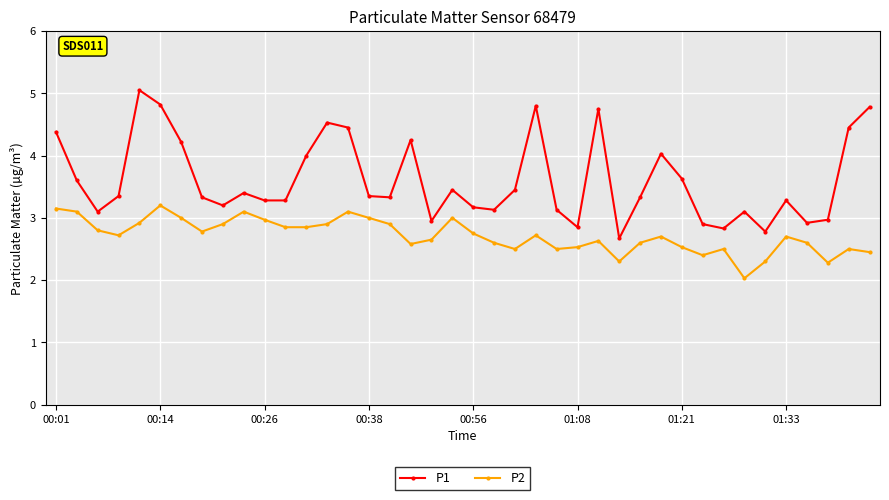

How many interior local peaks does the P1 series have?

10